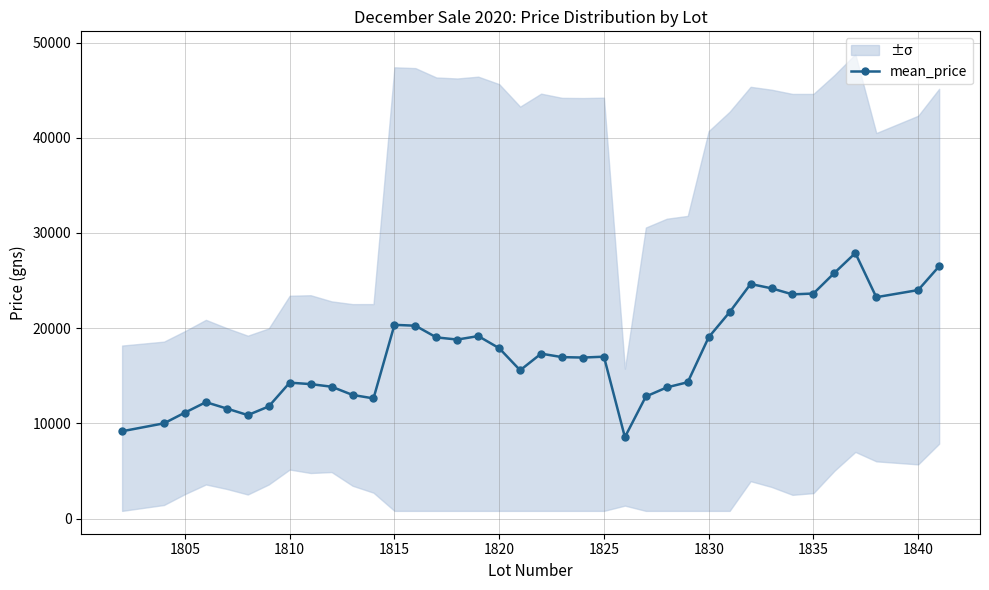

What is the maximum value for mean_price?

27888.9